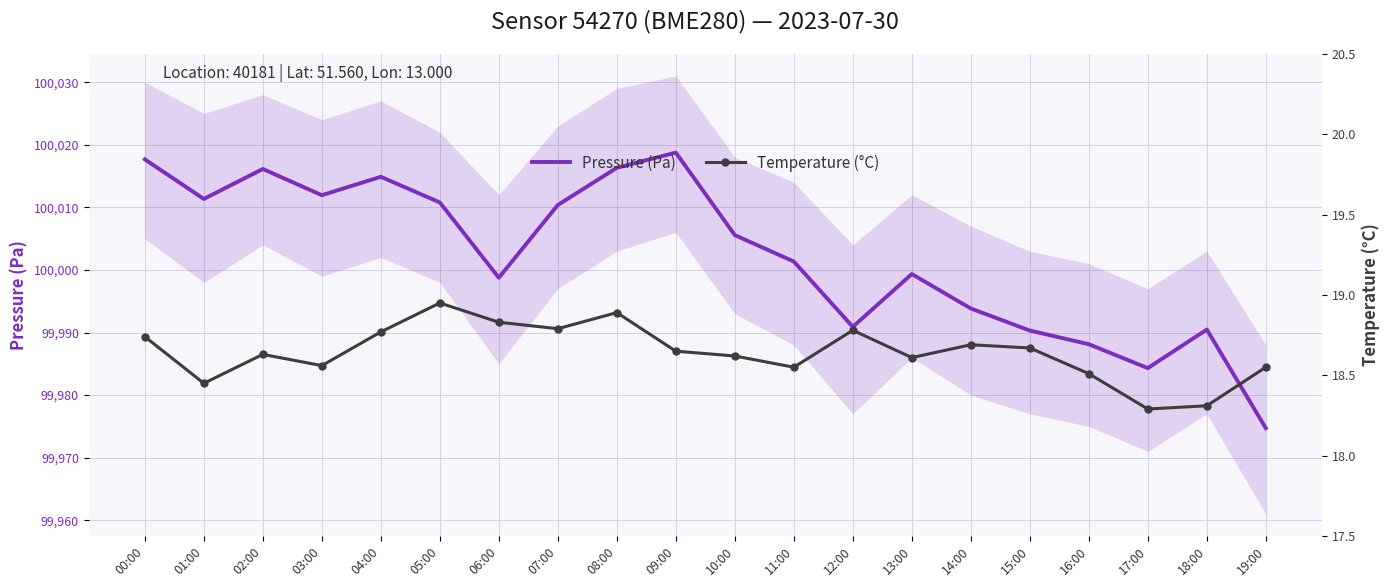

Where is the first local minimum for Temperature (°C)?

01:00